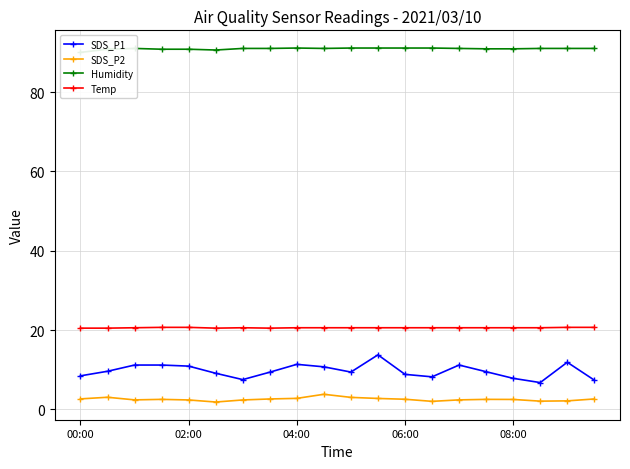

True or false: SDS_P1 and Humidity cross at least once.

False